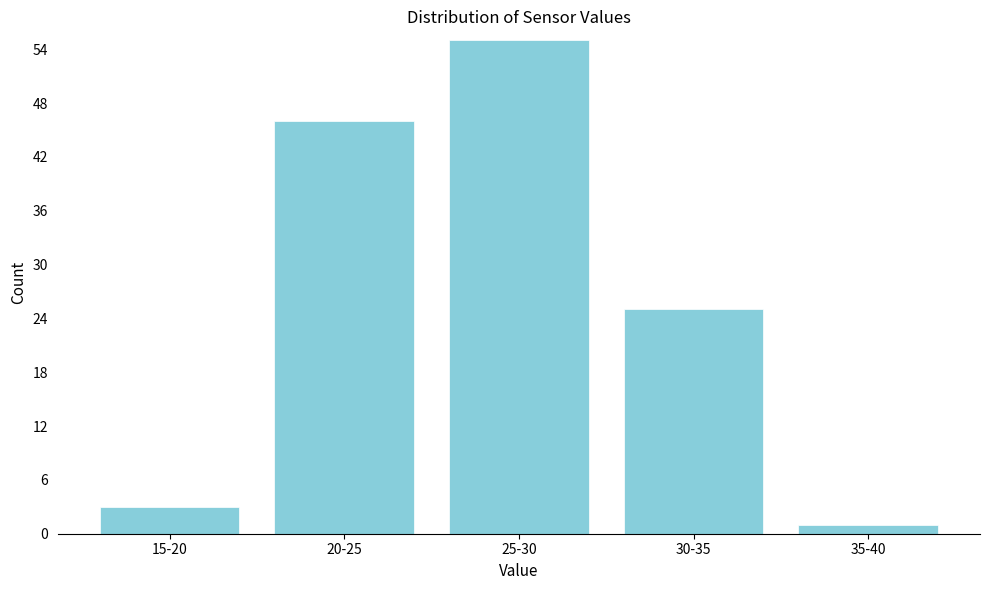

Reading right to left, transcribe all the data shown in this chart.

35-40=1	30-35=25	25-30=55	20-25=46	15-20=3